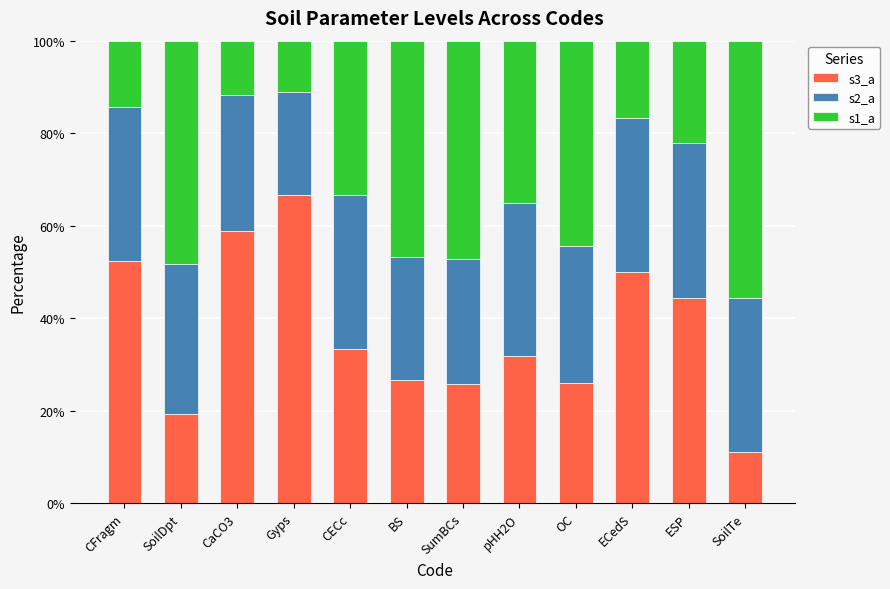

True or false: s3_a has a value of 66.7 at Gyps.

True